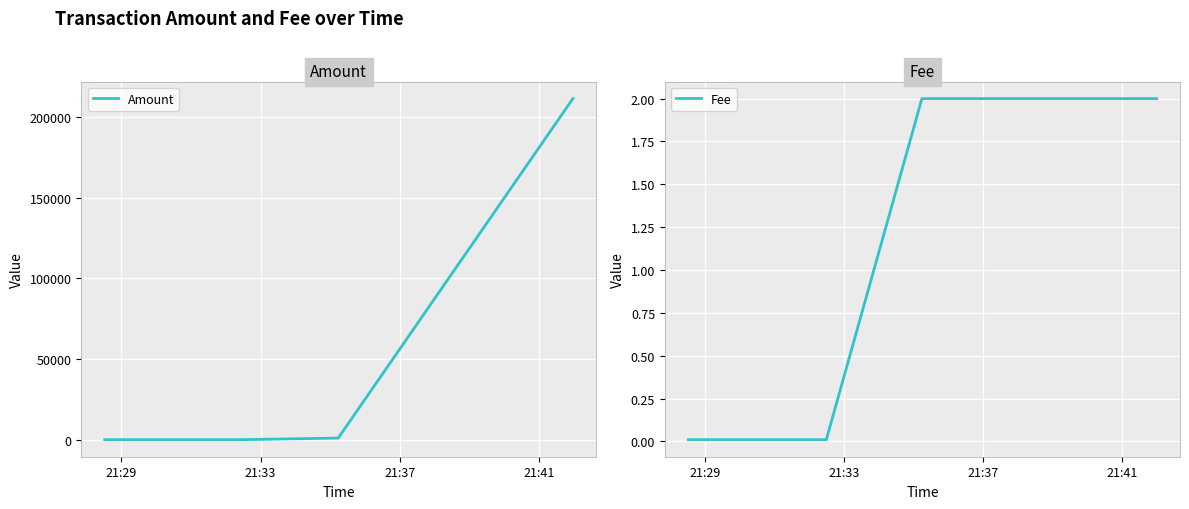

How many lines are shown in the chart?

2